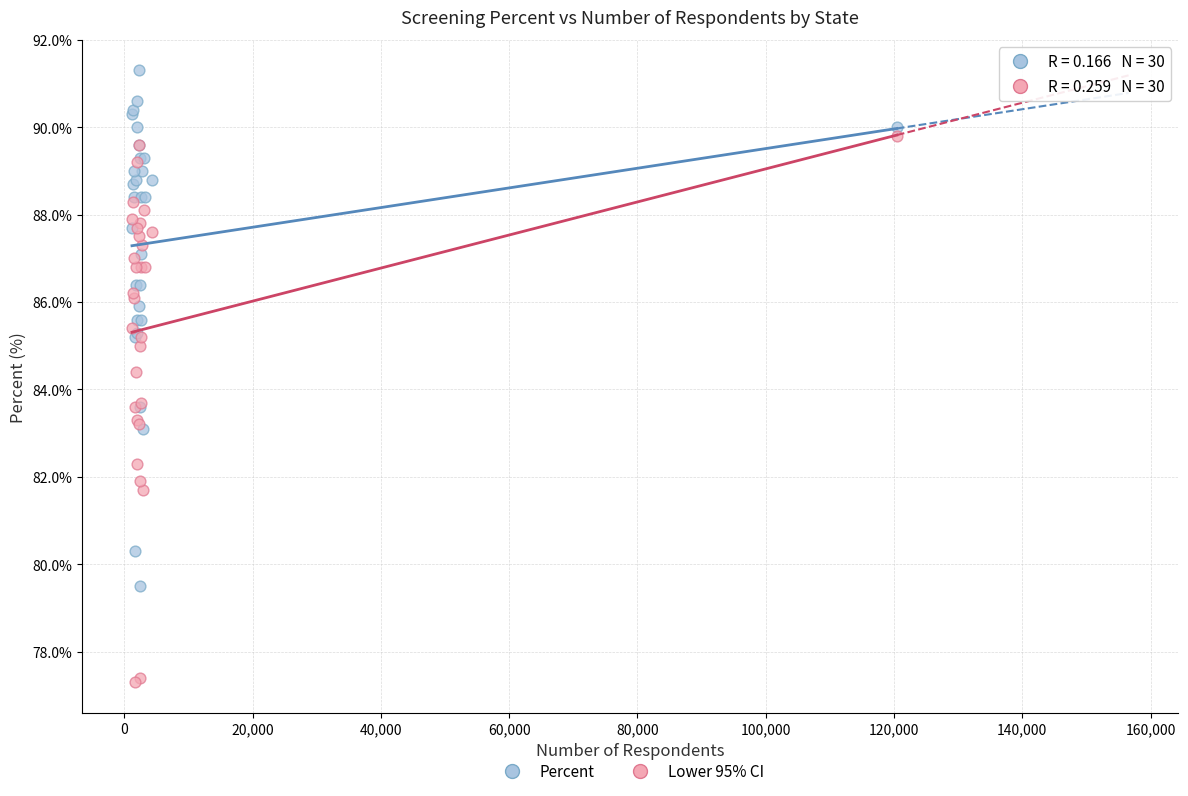

Which series has the widest spread of Y values?

Lower 95% CI